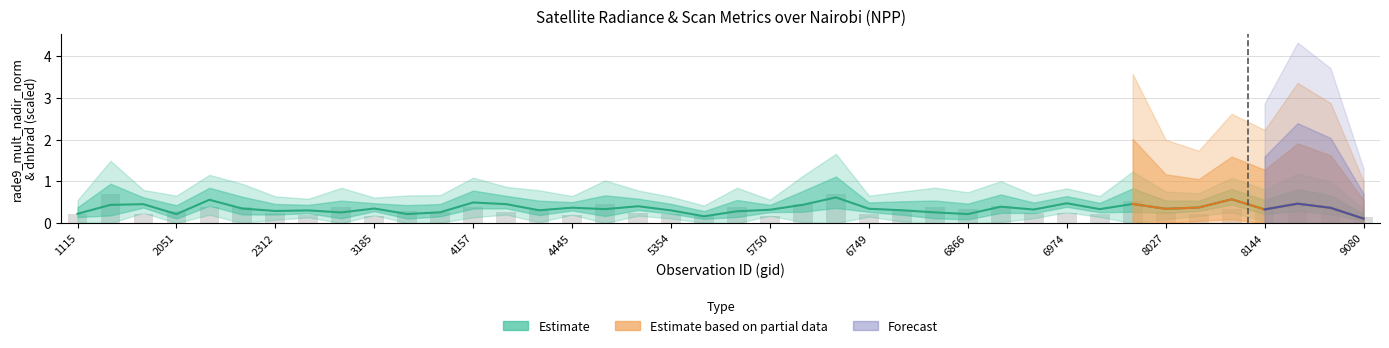

What is the total value across all series at 3050?

0.6